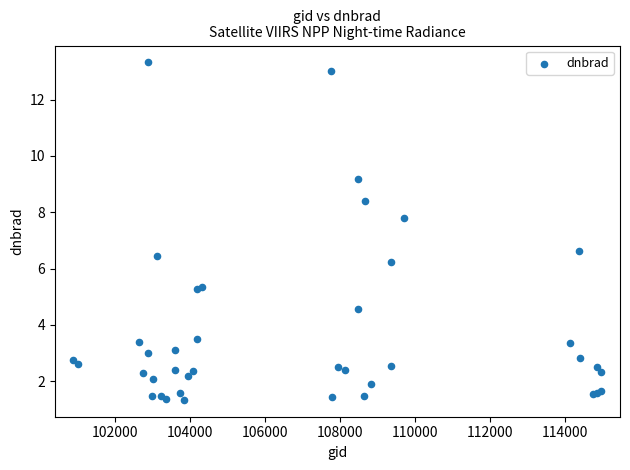

What Y value in the scatter plot is closest to 7?

6.6